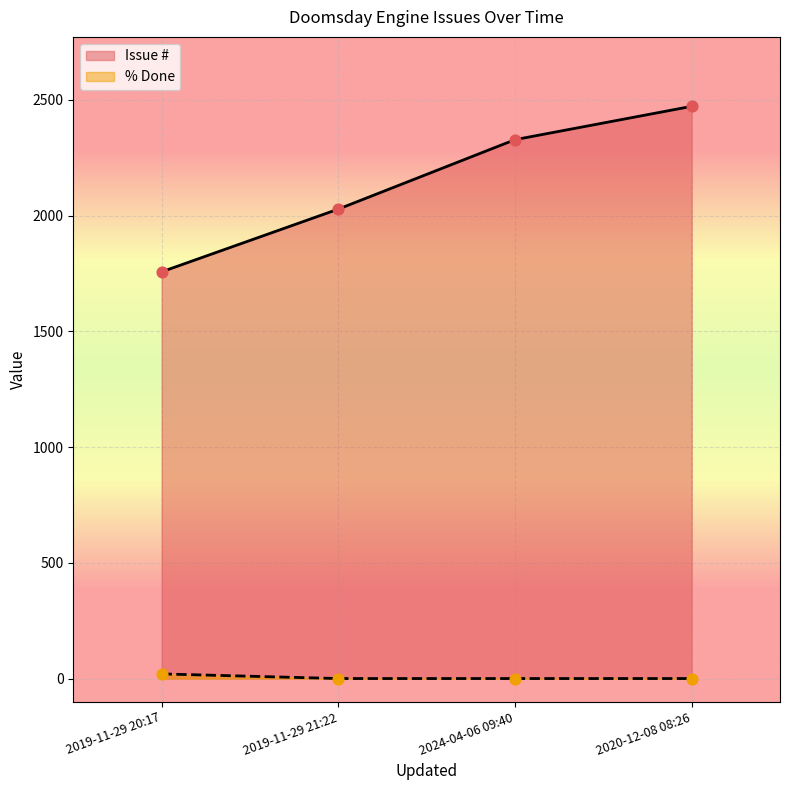

Which series has the widest spread of values?

Issue #